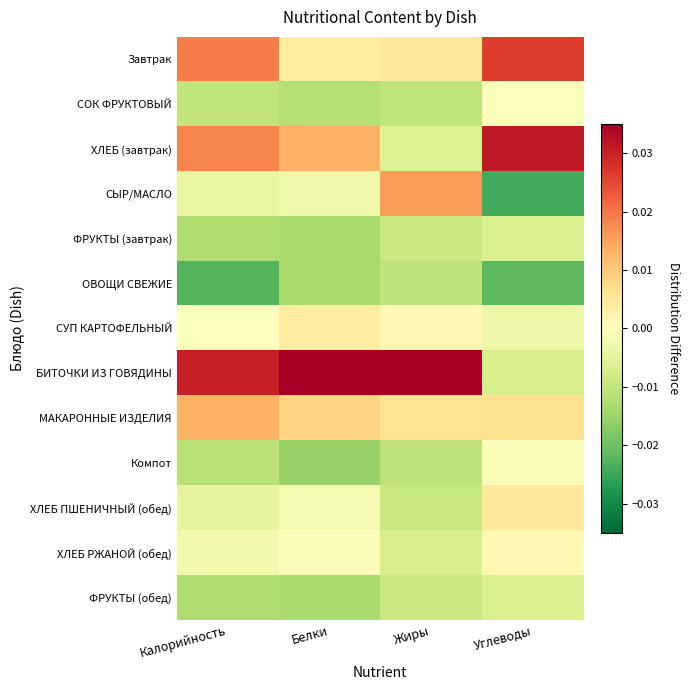

List the series in order of their peak value, highest first.

БИТОЧКИ ИЗ ГОВЯДИНЫ, ХЛЕБ (завтрак), Завтрак, СЫР/МАСЛО, МАКАРОННЫЕ ИЗДЕЛИЯ, ХЛЕБ ПШЕНИЧНЫЙ (обед), СУП КАРТОФЕЛЬНЫЙ, ХЛЕБ РЖАНОЙ (обед), СОК ФРУКТОВЫЙ, Компот, ФРУКТЫ (завтрак), ФРУКТЫ (обед), ОВОЩИ СВЕЖИЕ